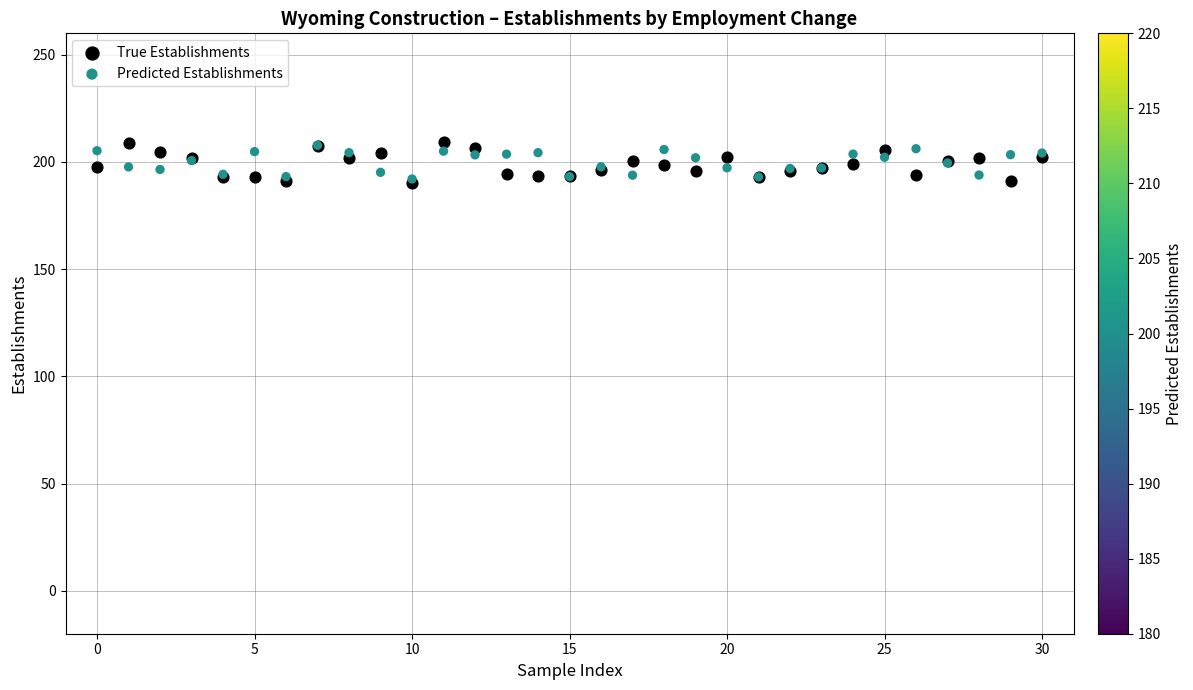

What are all the series names shown in the legend?

True Establishments, Predicted Establishments